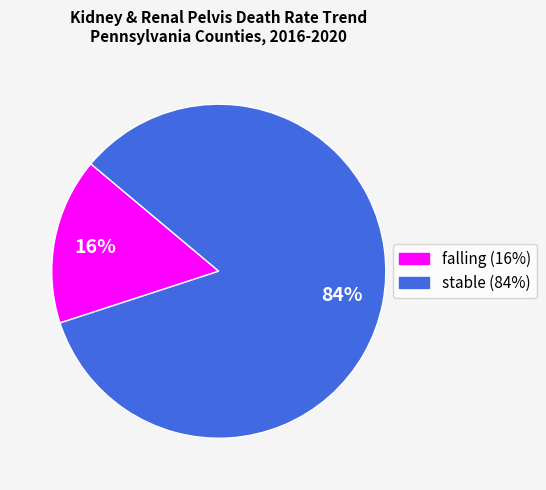

Do stable and falling together represent more than half of the pie?

Yes